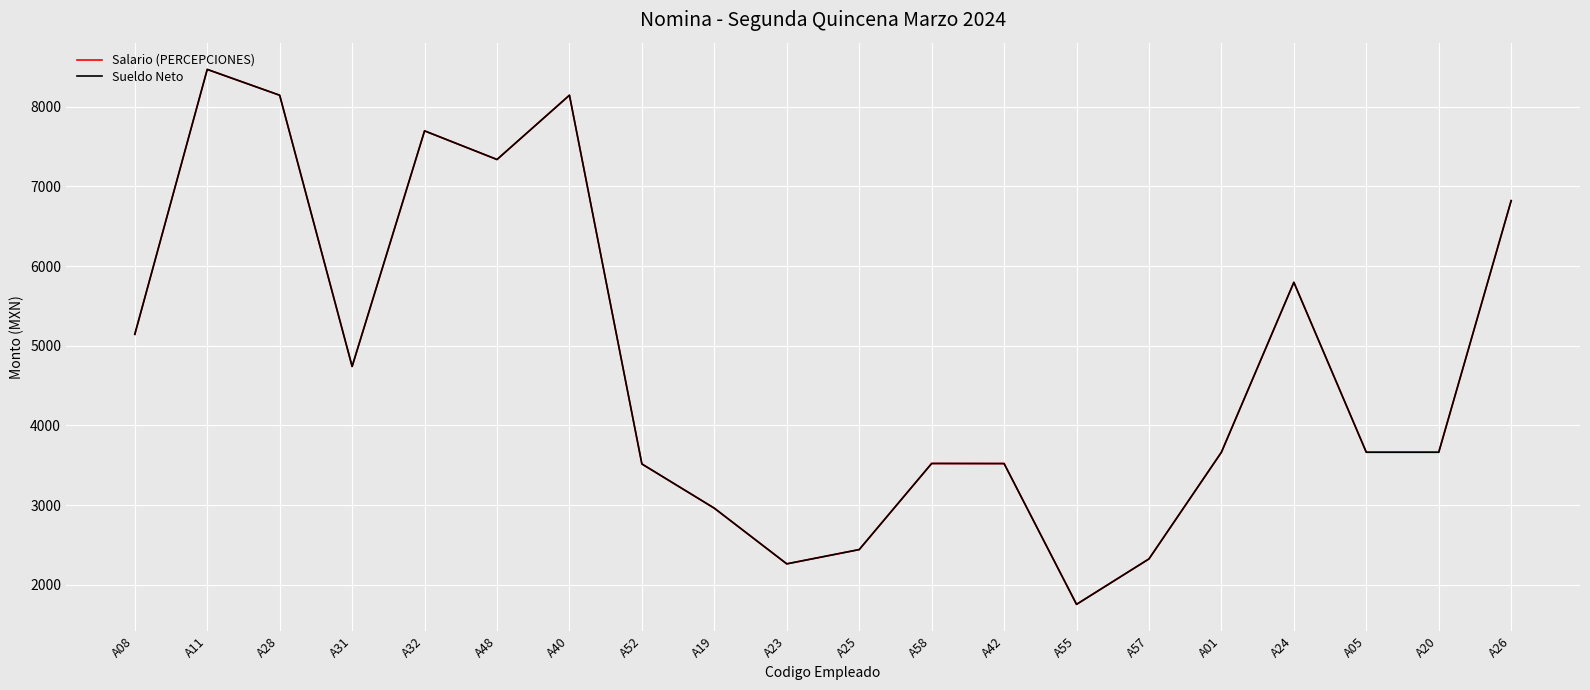

Does the chart have visible grid lines?

Yes